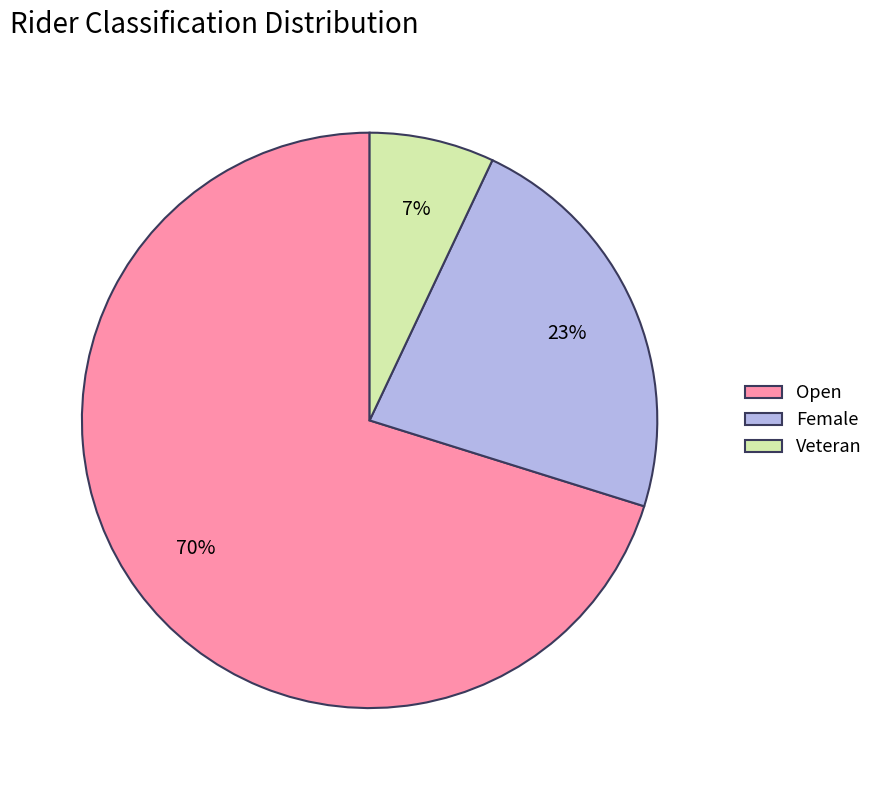

Rank the categories by value from highest to lowest.

Open, Female, Veteran